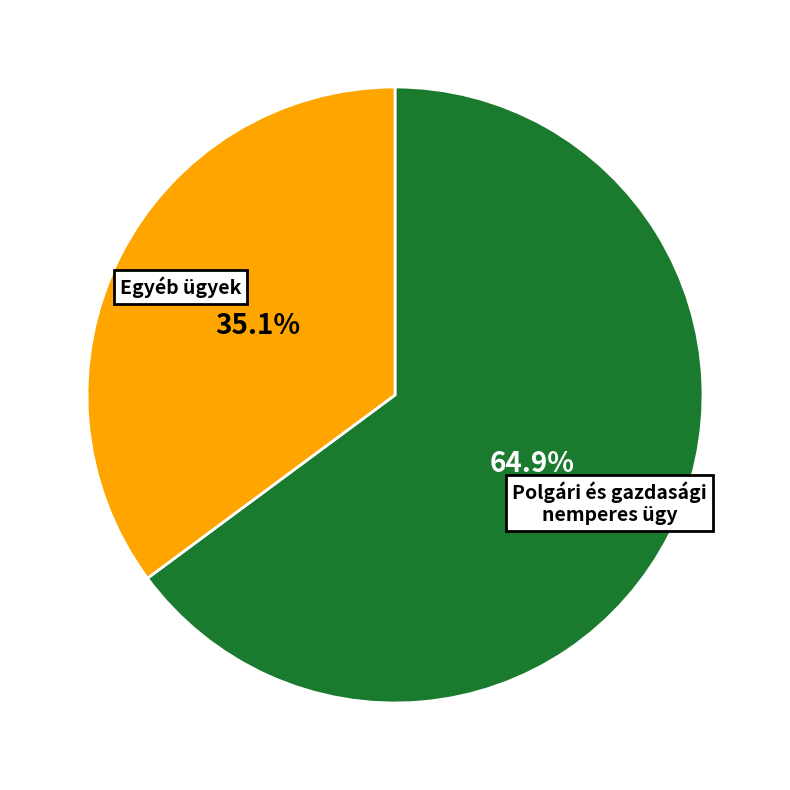

Is there a majority slice in this chart?

Yes